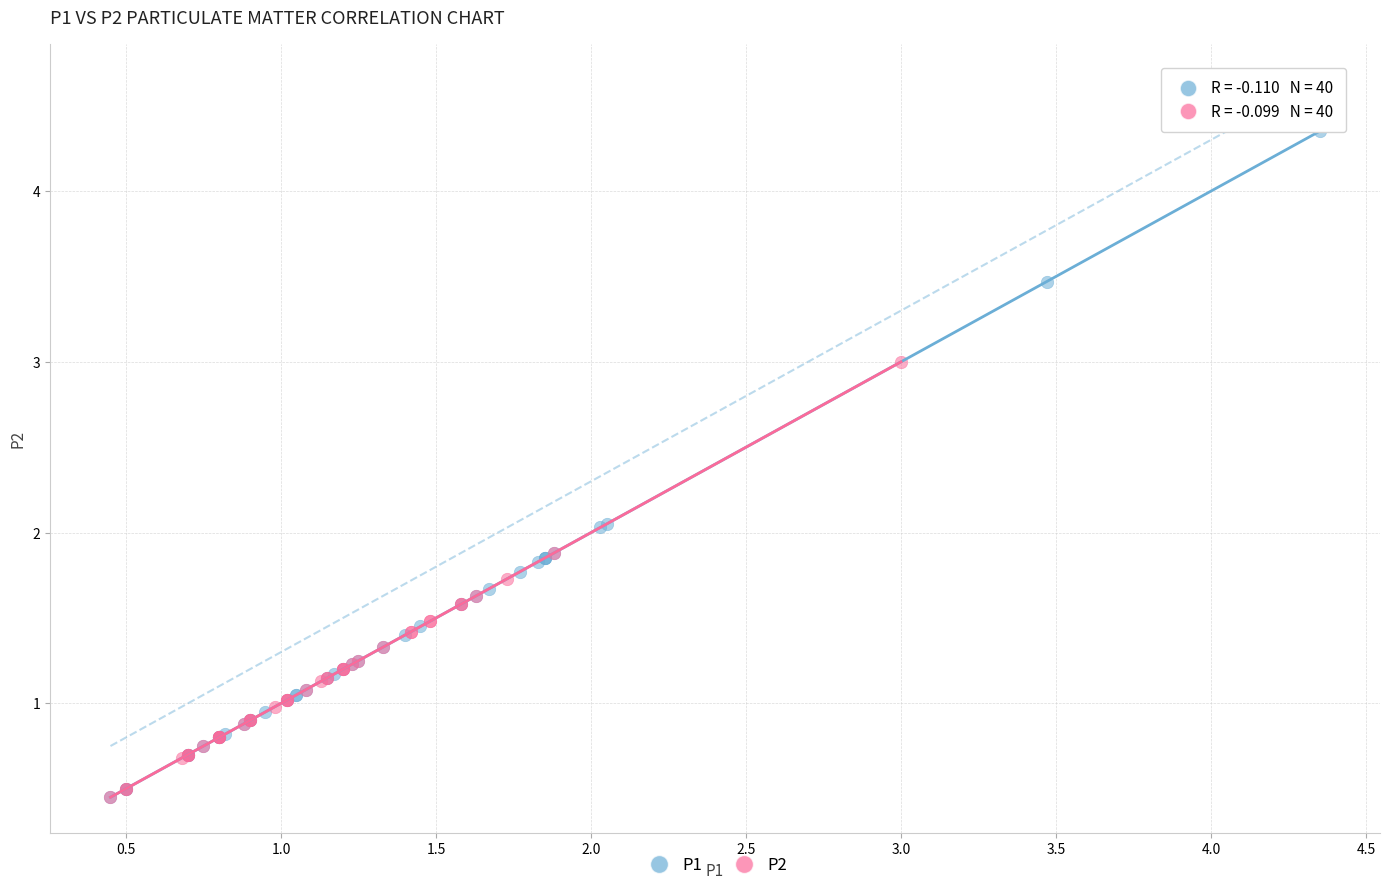

Which series reaches the maximum Y coordinate?

P1